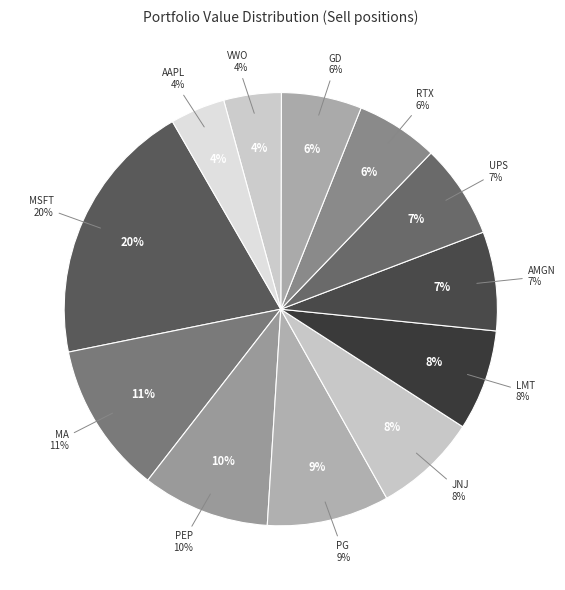

What is the smallest slice in the pie chart?

AAPL